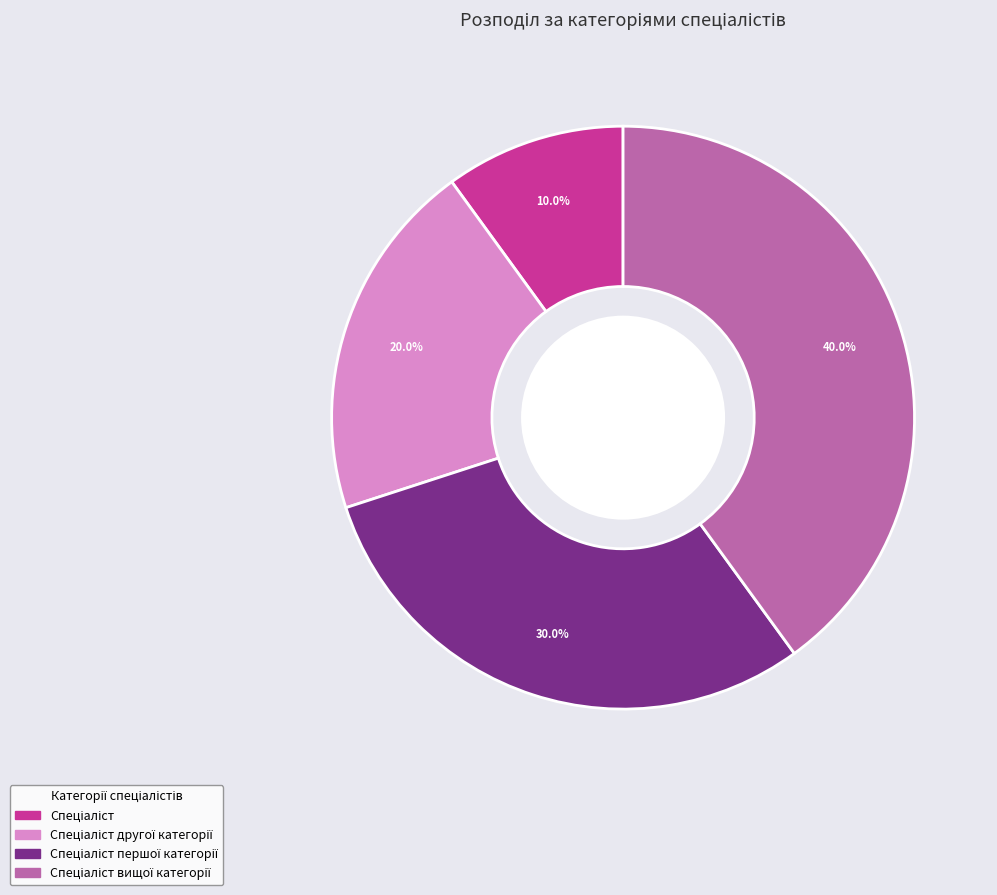

Does any single category account for the majority?

No